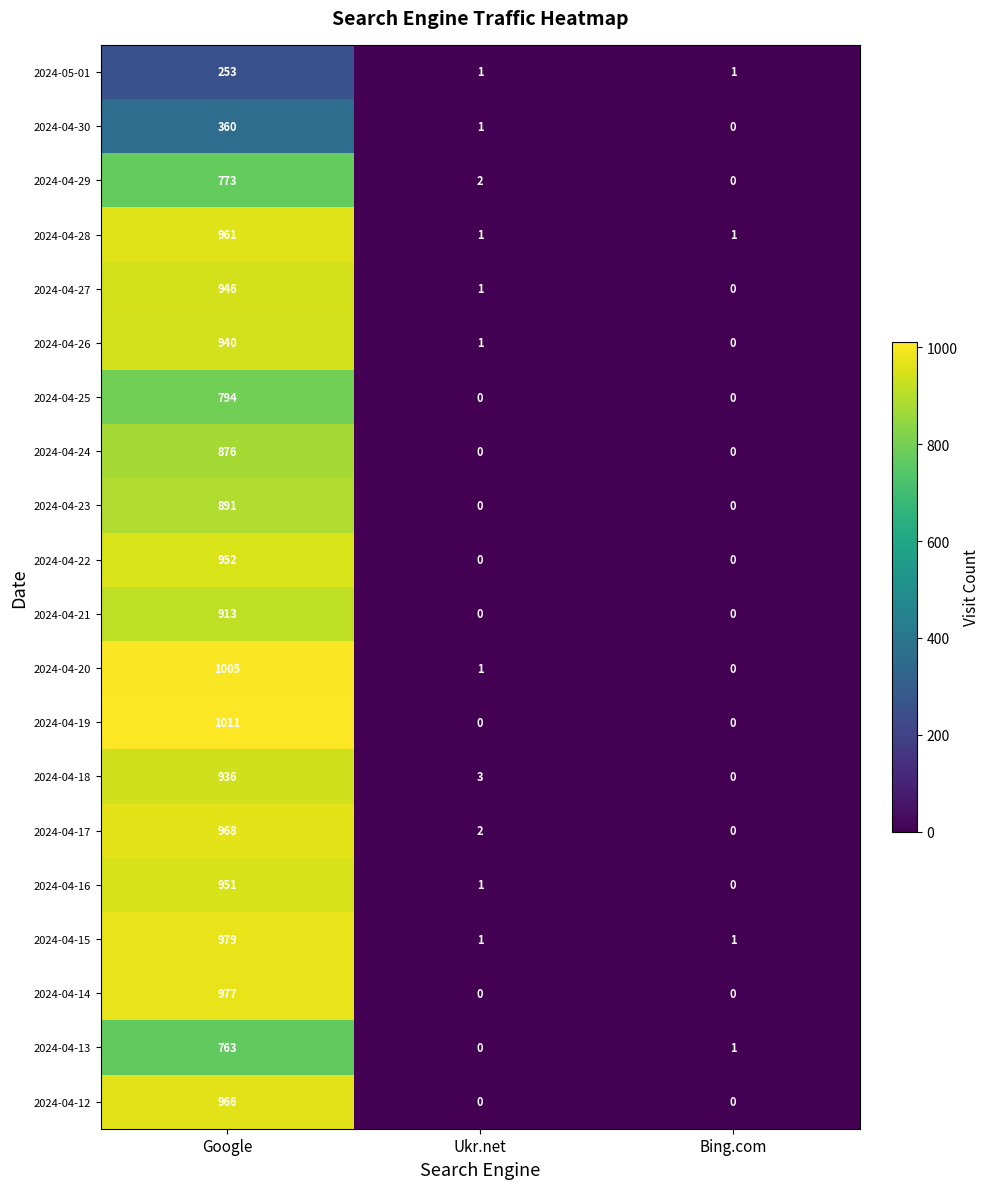

Which label corresponds to the largest value in the chart?

Google